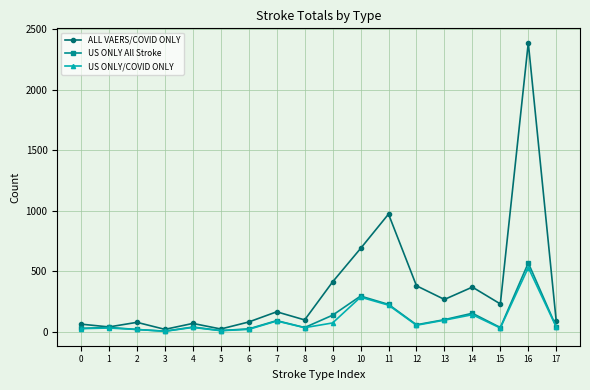

True or false: ALL VAERS/COVID ONLY has more than 0 interior local peaks.

True